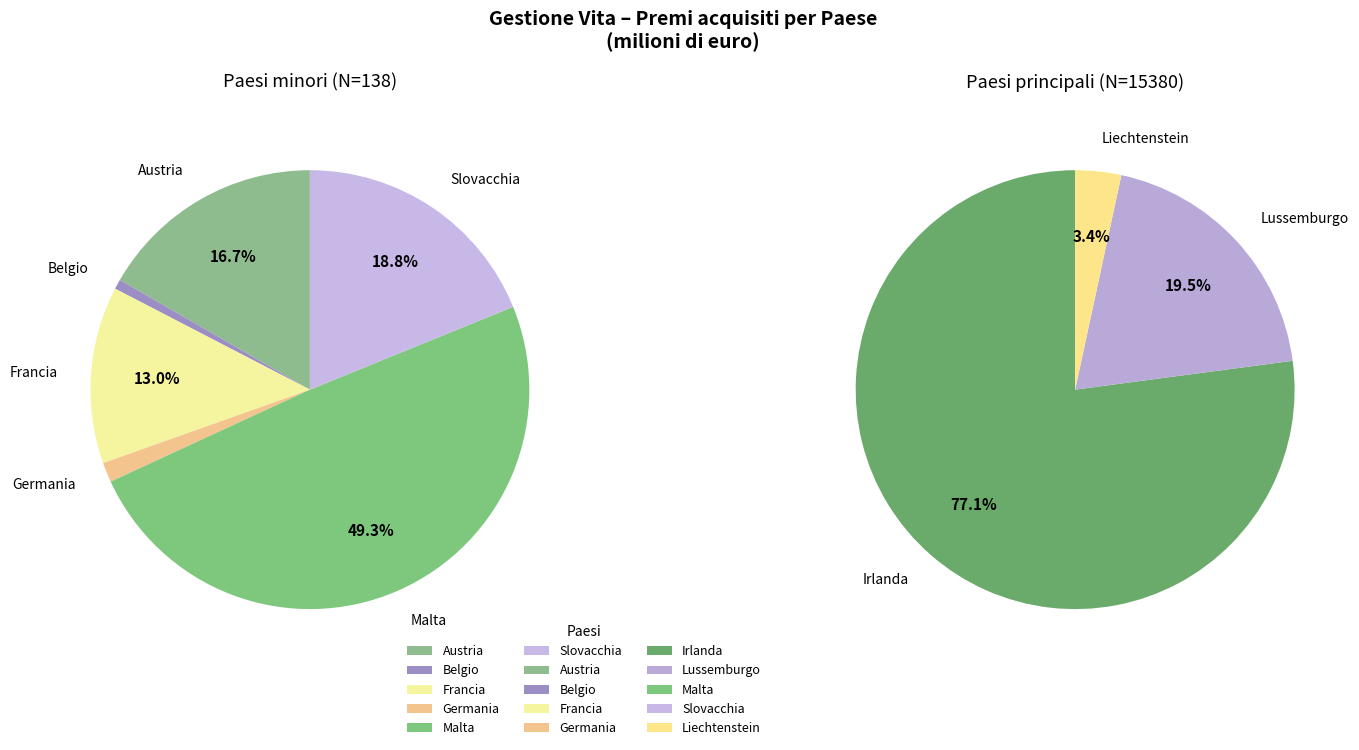

The Liechtenstein slice represents 3% of the pie. True or false?

True